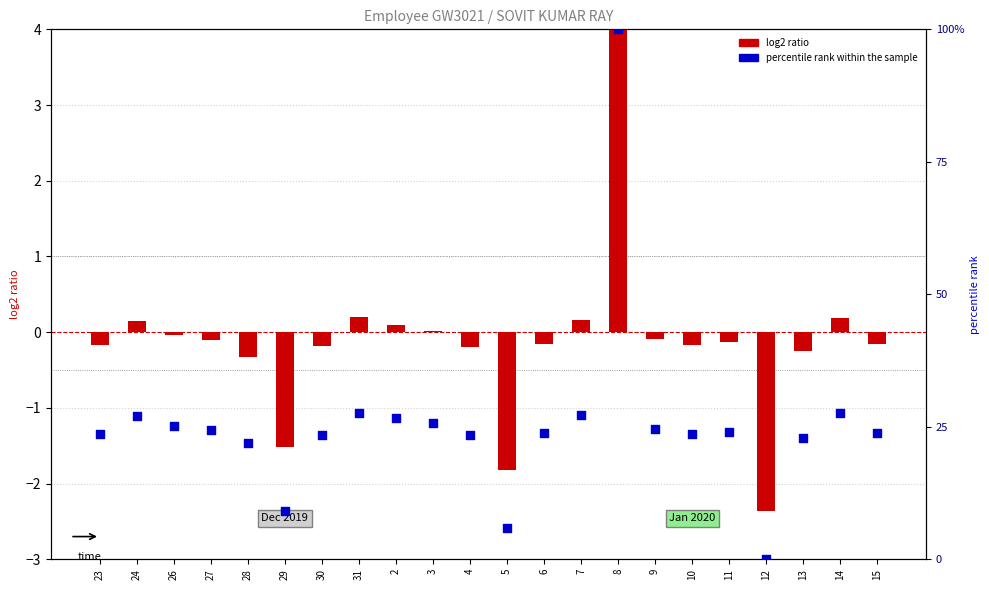

Is the value of percentile rank within the sample at 8 greater than the value of log2 ratio at 27?

Yes